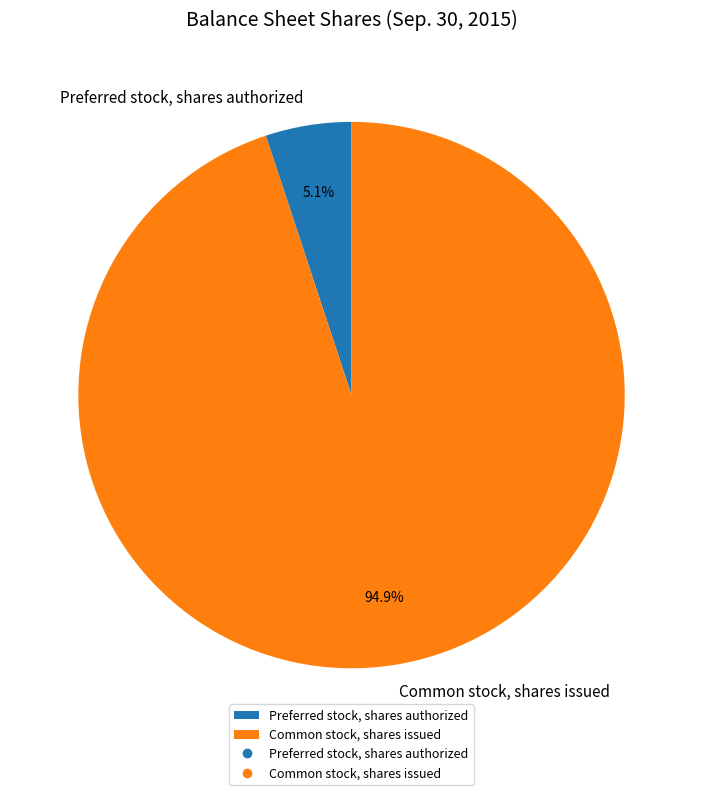

Which category has the biggest portion of the pie?

Common stock, shares issued